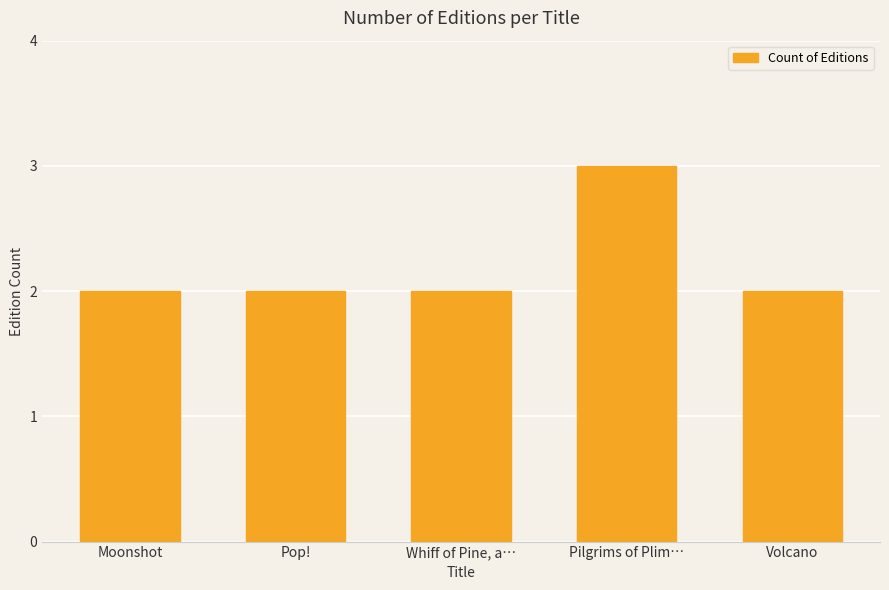

Reading right to left, transcribe all the data shown in this chart.

2	3	2	2	2